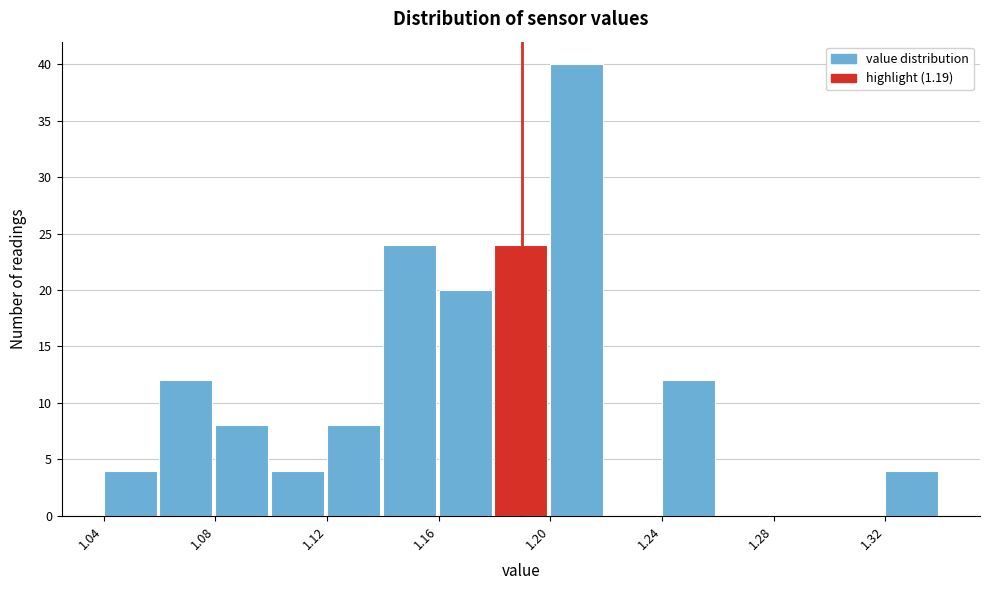

Reading left to right, transcribe this chart: for each bar, give the range it covers on the x-axis and its height. The values are not printed on the chart, so give them approximately, as read against the axis.

1.04 to 1.06: 4
1.06 to 1.08: 12
1.08 to 1.10: 8
1.10 to 1.12: 4
1.12 to 1.14: 8
1.14 to 1.16: 24
1.16 to 1.18: 20
1.18 to 1.20: 24
1.20 to 1.22: 40
1.22 to 1.24: 0
1.24 to 1.26: 12
1.26 to 1.28: 0
1.28 to 1.30: 0
1.30 to 1.32: 0
1.32 to 1.34: 4